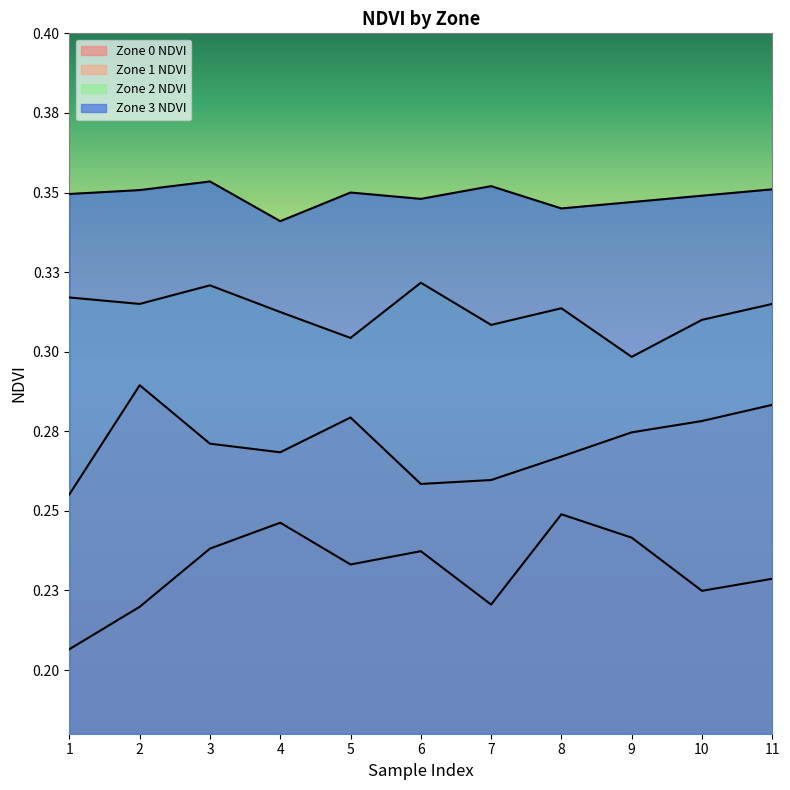

True or false: Zone 2 NDVI and Zone 3 NDVI intersect in this chart.

False